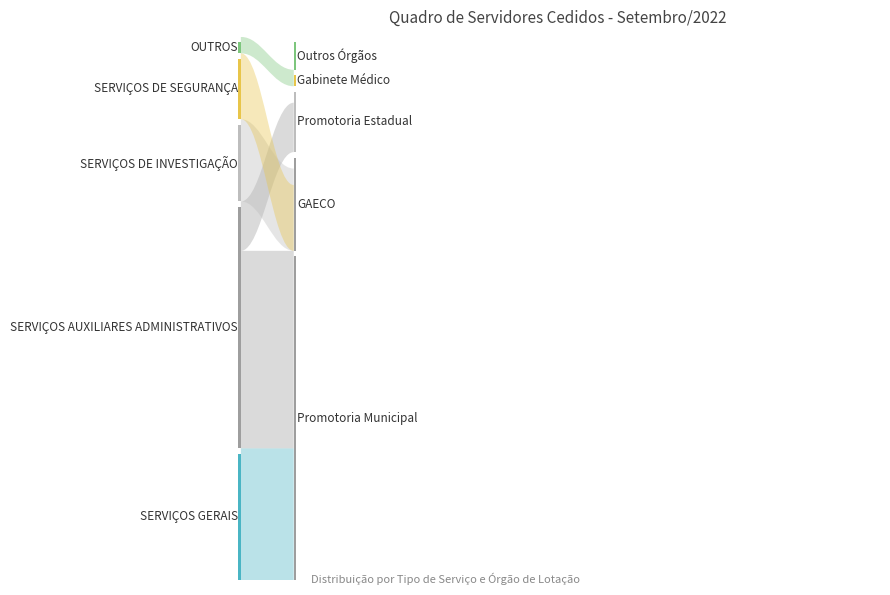

Reading left to right, transcribe all the data shown in this chart.

SERVIÇOS GERAIS: 8	8	8	8	8	8	8	8
SERVIÇOS AUXILIARES ADMINISTRATIVOS: 15	15	15	15	15	15	15	15
SERVIÇOS DE INVESTIGAÇÃO: 5	5	5	5	5	5	5	5
SERVIÇOS DE SEGURANÇA: 4	4	4	4	4	4	4	4
OUTROS: 1	1	1	1	1	1	1	1